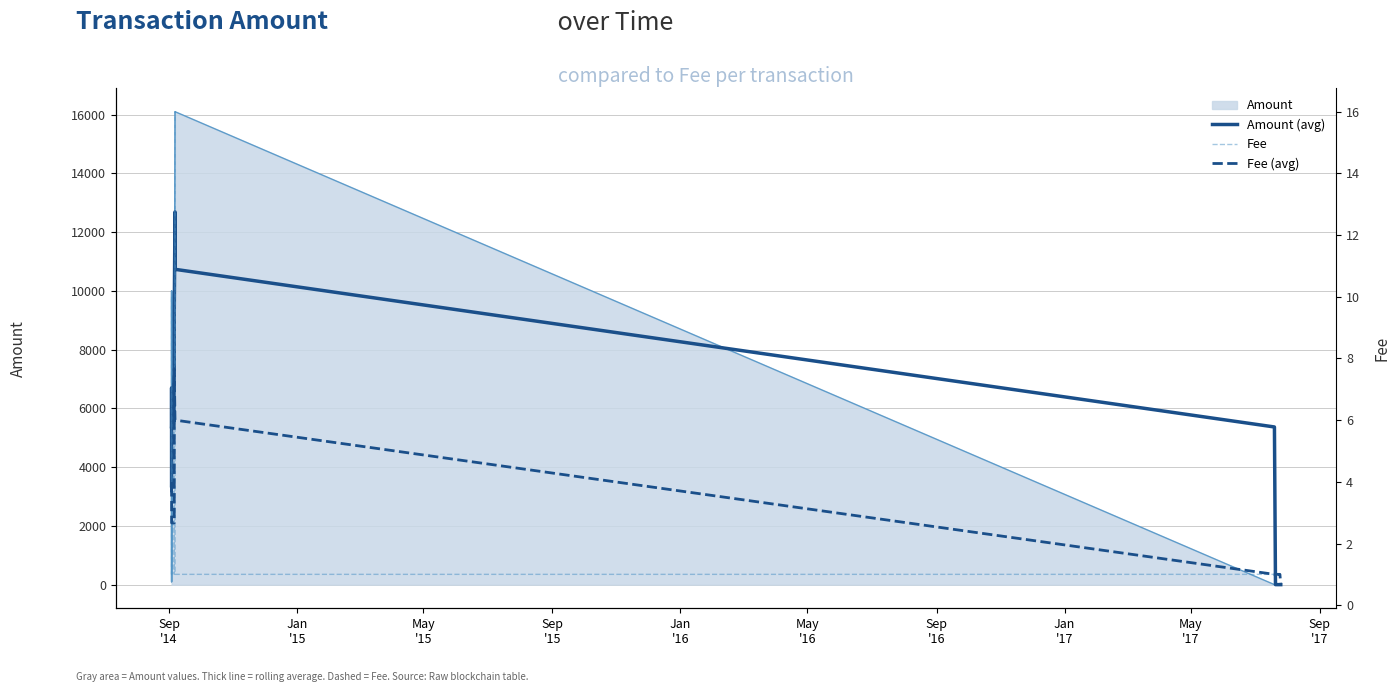

Reading right to left, transcribe all the data shown in this chart.

Amount (avg): 0.0	0.0	0.0	0.0	0.0	0.3	0.3	5366.7	10733.0	12687.7	9276.3	7242.7	5321.0	6699.3	3399.7	3366.7
Fee: 1.0	1.0	1.0	1.0	1.0	1.0	1.0	1.0	1.0	16.0	1.0	6.0	1.0	1.0	10.0	1.0
Fee (avg): 0.7	1.0	1.0	1.0	1.0	1.0	1.0	1.0	6.0	6.0	7.7	2.7	2.7	4.0	4.0	3.7